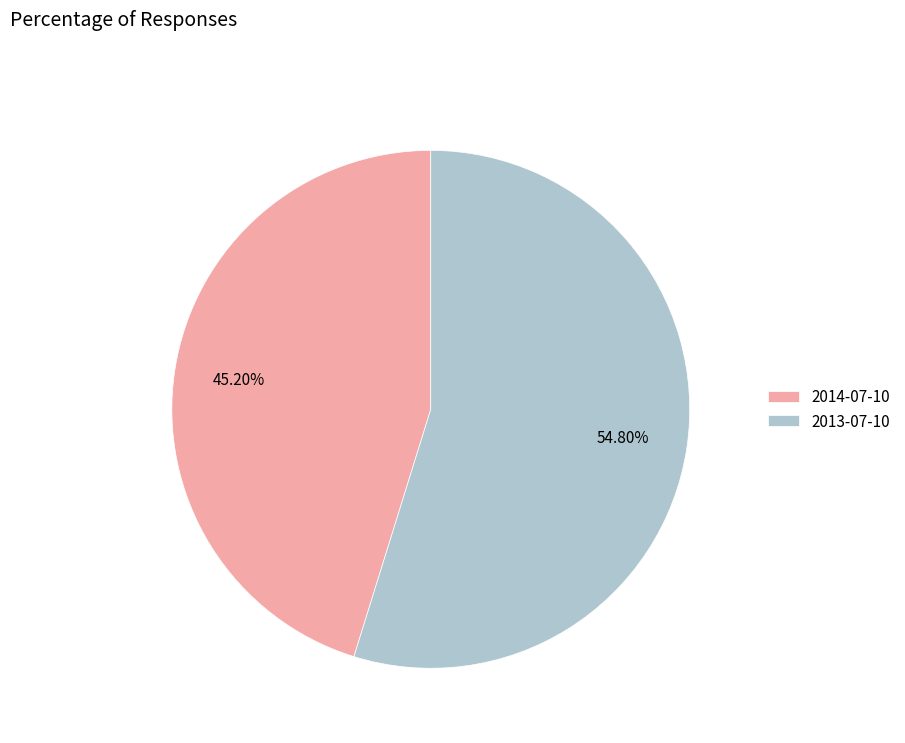

What percentage do 2014-07-10 and 2013-07-10 together represent?

100.0%